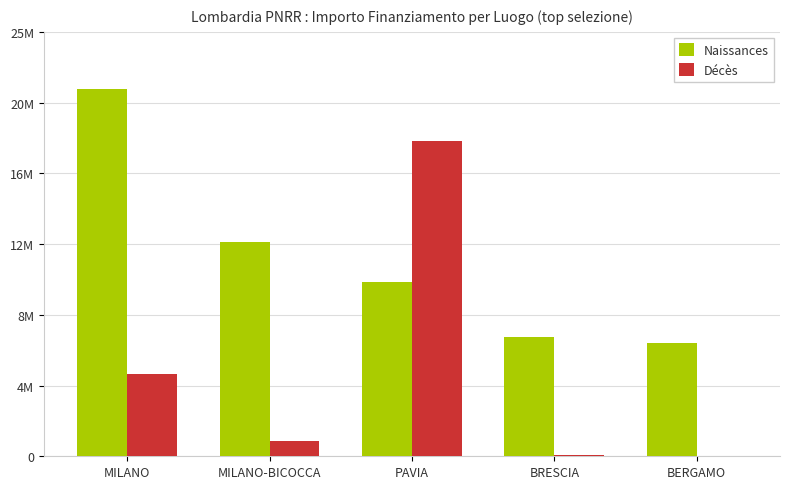

The Naissances series shows 10267188.0 at PAVIA. True or false?

True